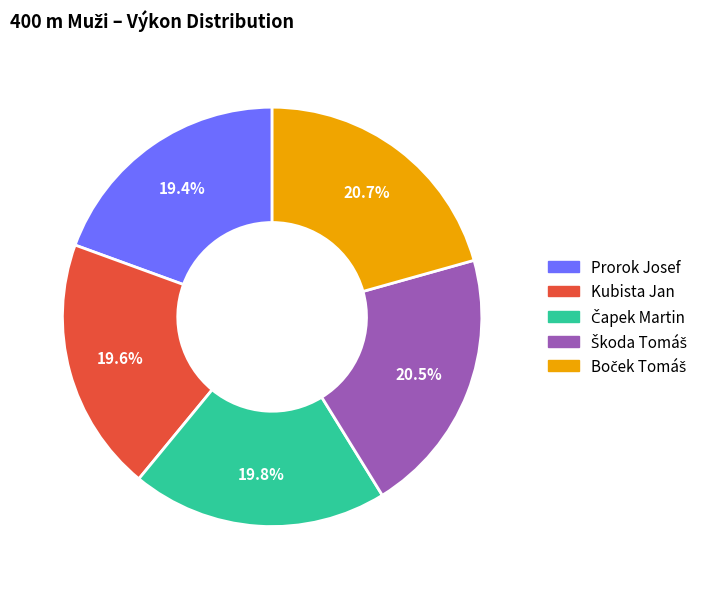

True or false: Kubista Jan accounts for 20% of the total.

True